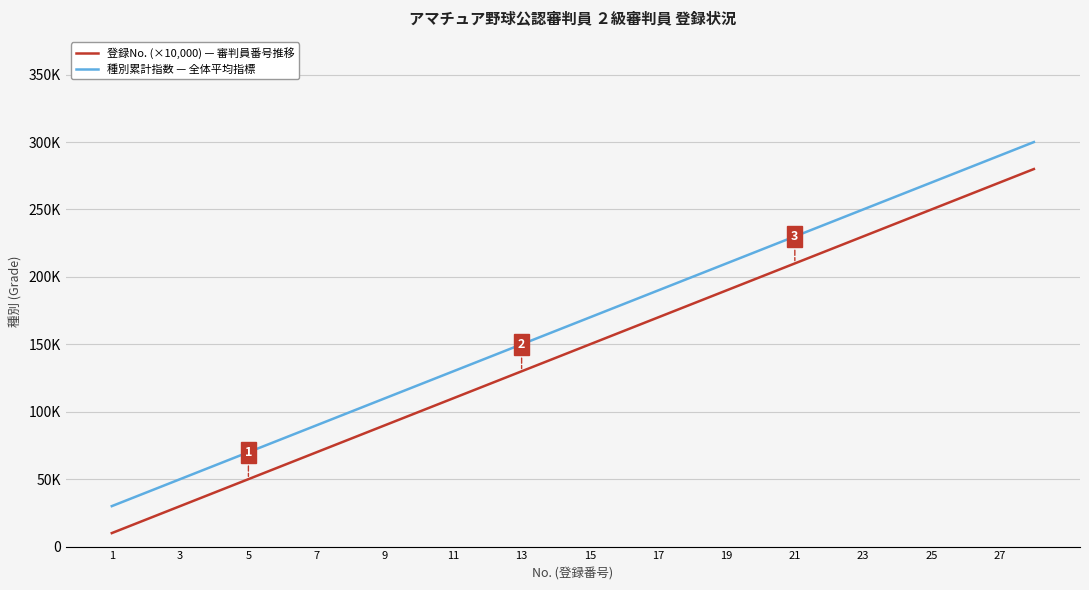

What are all the series names shown in the legend?

登録No. (×10,000) — 審判員番号推移, 種別累計指数 — 全体平均指標